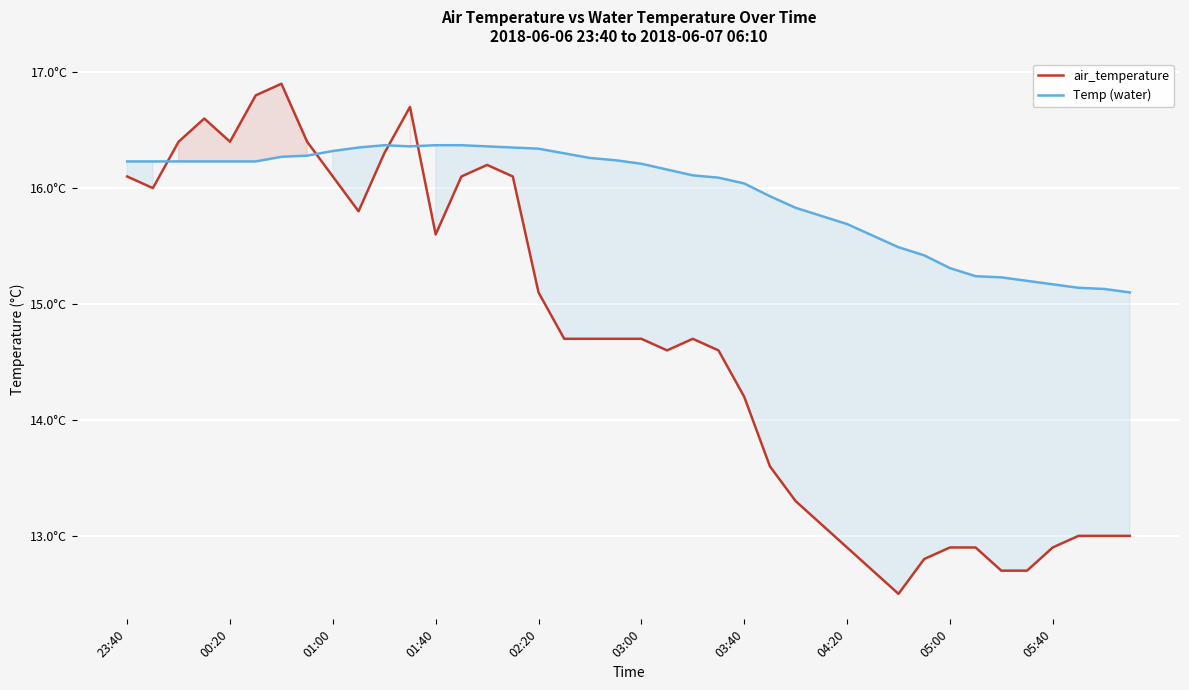

Which series has the largest total across all categories?

Temp (water)